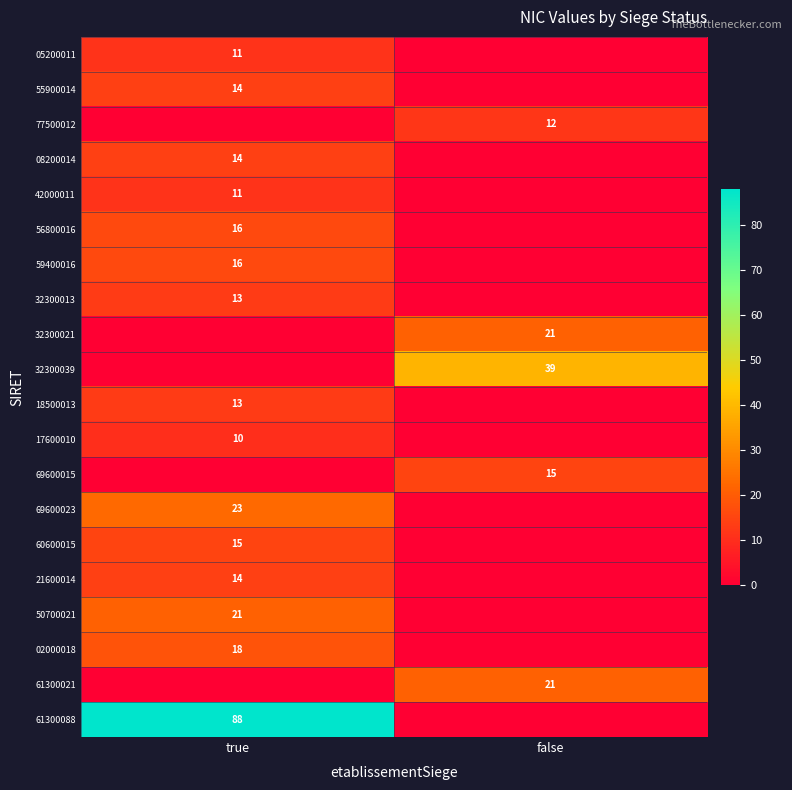

Is it true that 59400016 equals 7 at true?

False